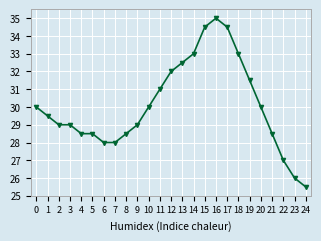

What is the difference between the values at 16 and 5?

6.5